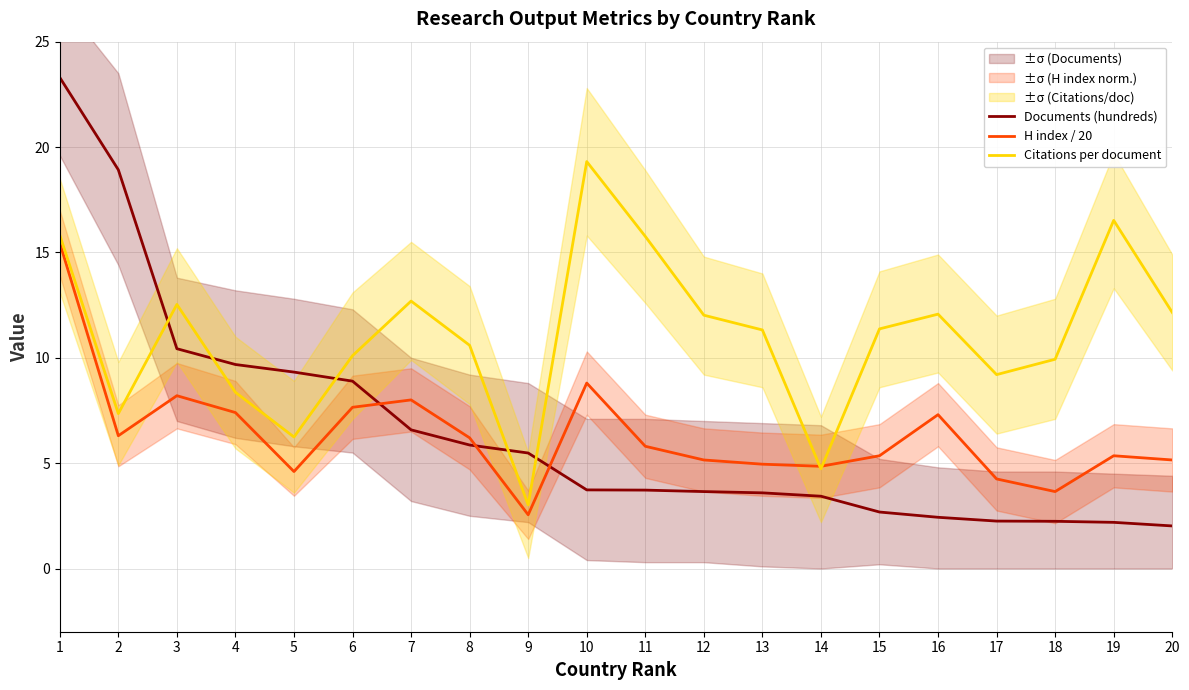

True or false: Documents (hundreds) and Citations per document intersect in this chart.

True